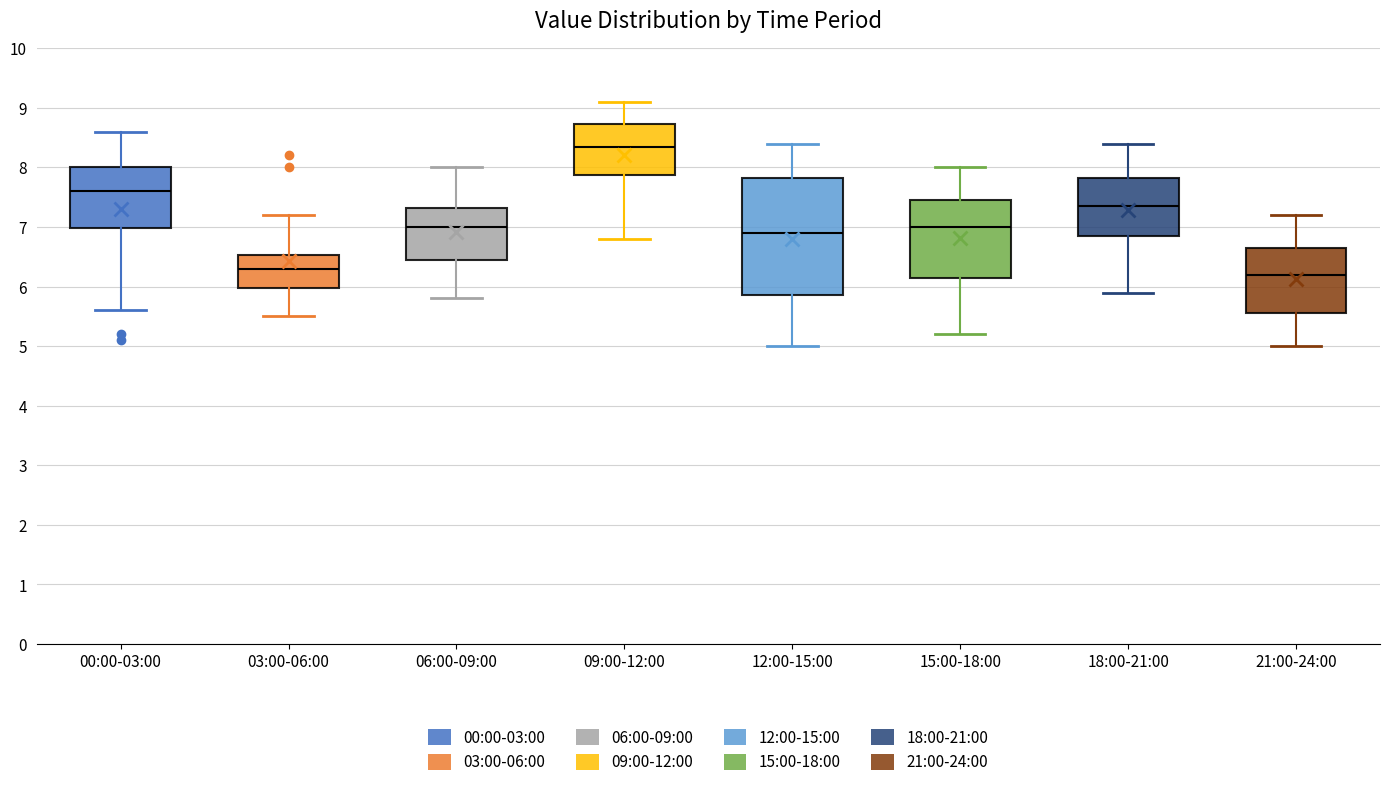

Reading left to right, transcribe this box plot: for each box, give where its median line is, the range the box spans, and where its two whiskers end, as read against the y-axis. The values are not printed on the chart, so give them approximately, as read against the axis.

00:00-03:00: median 7.6, box 7.0 to 8.0, whiskers 5.6 to 8.6
03:00-06:00: median 6.3, box 6.0 to 6.5, whiskers 5.5 to 7.2
06:00-09:00: median 7.0, box 6.5 to 7.3, whiskers 5.8 to 8.0
09:00-12:00: median 8.4, box 7.9 to 8.7, whiskers 6.8 to 9.1
12:00-15:00: median 6.9, box 5.9 to 7.8, whiskers 5.0 to 8.4
15:00-18:00: median 7.0, box 6.2 to 7.5, whiskers 5.2 to 8.0
18:00-21:00: median 7.4, box 6.9 to 7.8, whiskers 5.9 to 8.4
21:00-24:00: median 6.2, box 5.6 to 6.7, whiskers 5.0 to 7.2